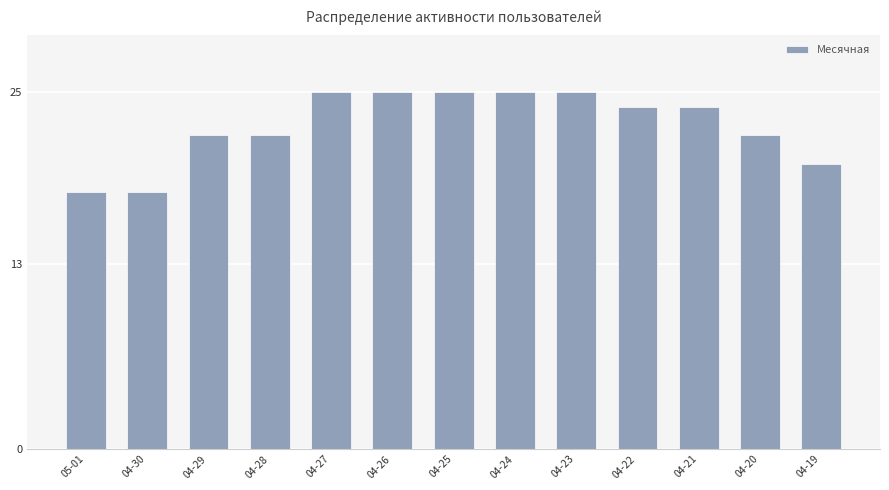

The value at 04-22 is 24. True or false?

True